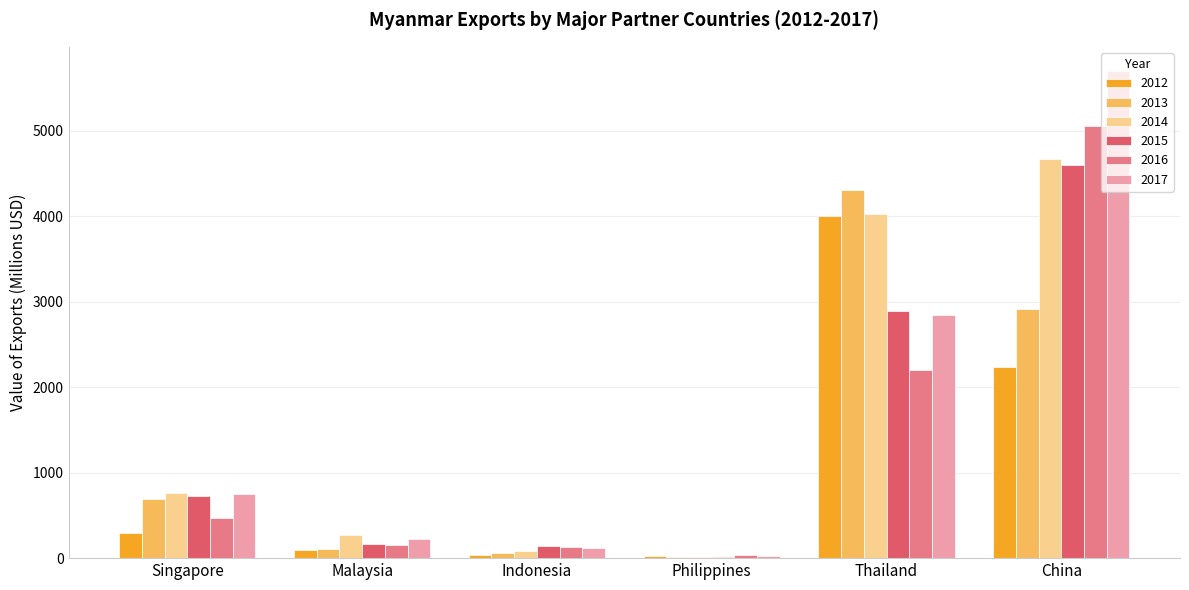

How many groups of bars are there?

6